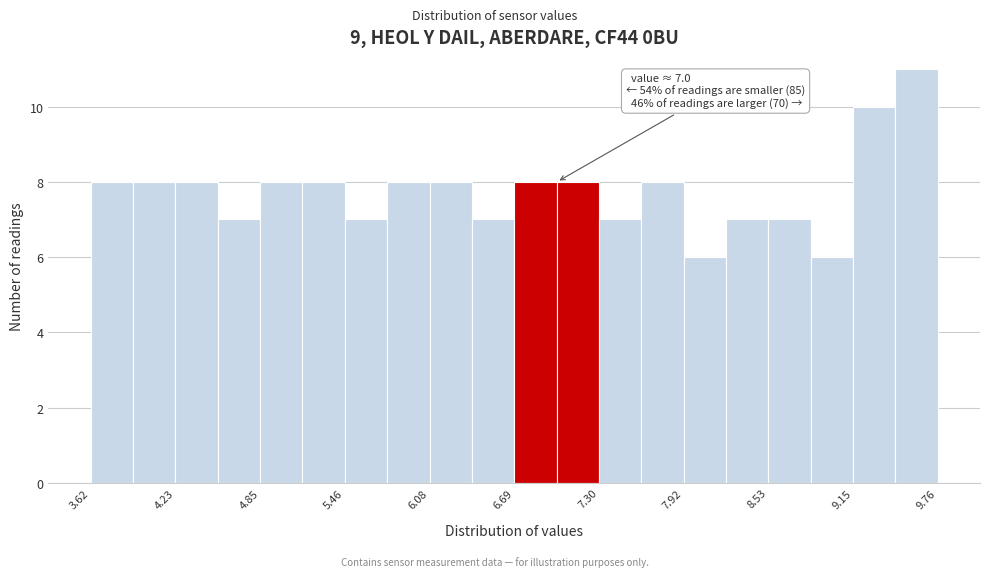

Read against the x-axis, roughly where is the centre of the tallest bar?

9.6